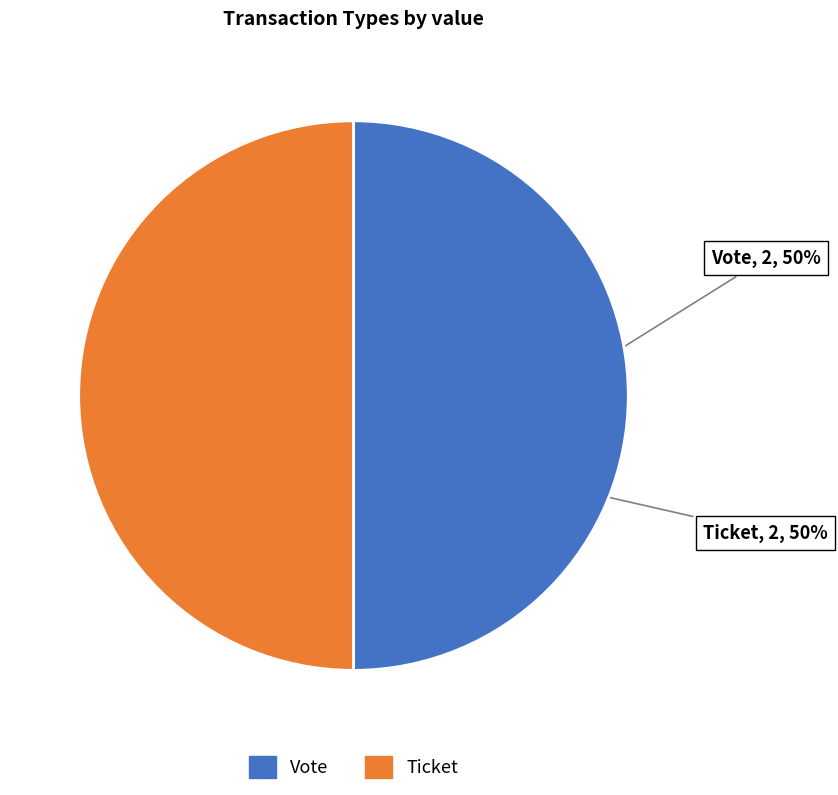

To the nearest percent, what percentage of the pie is Vote?

50%